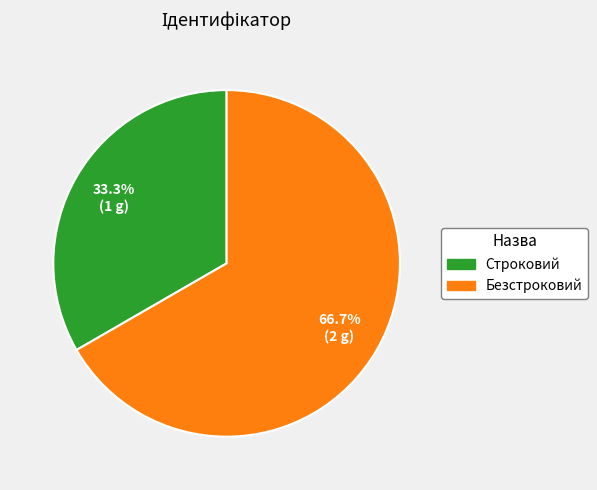

Combined, what portion of the pie is Строковий and Безстроковий?

100.0%